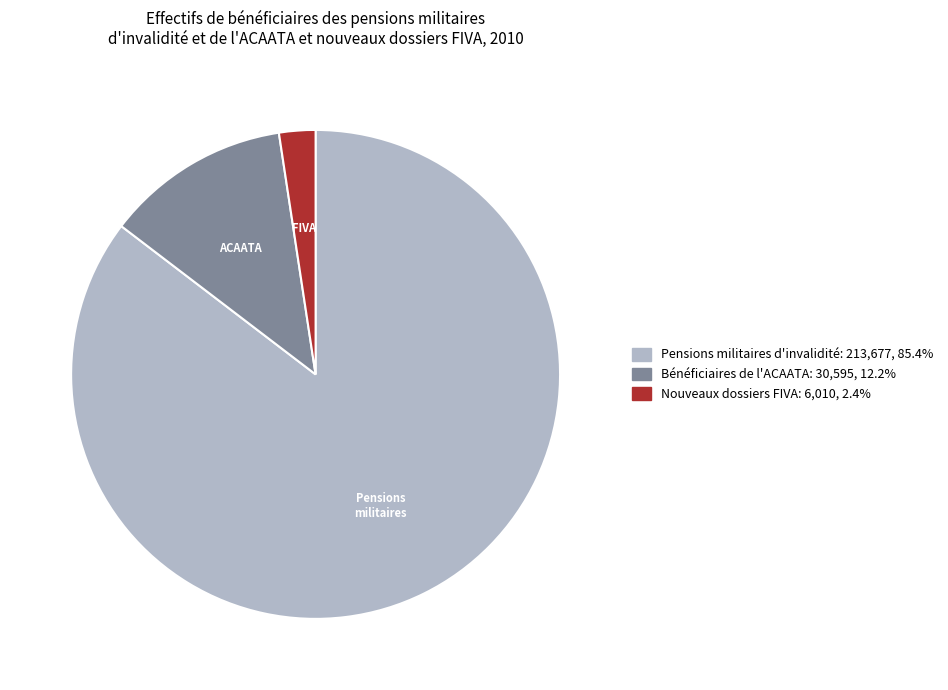

How many segments does this pie chart have?

3